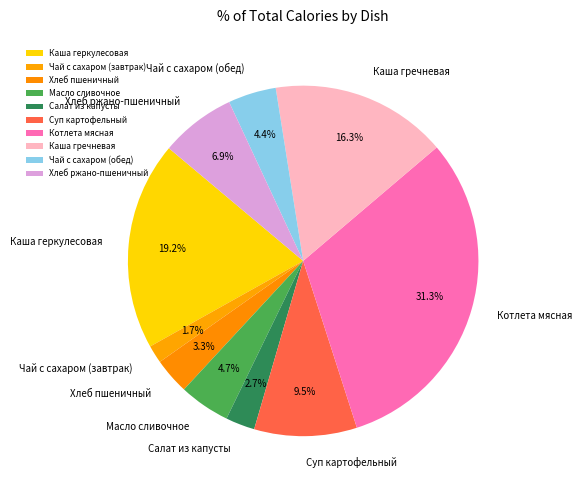

To the nearest percent, what percentage of the pie is Салат из капусты?

3%